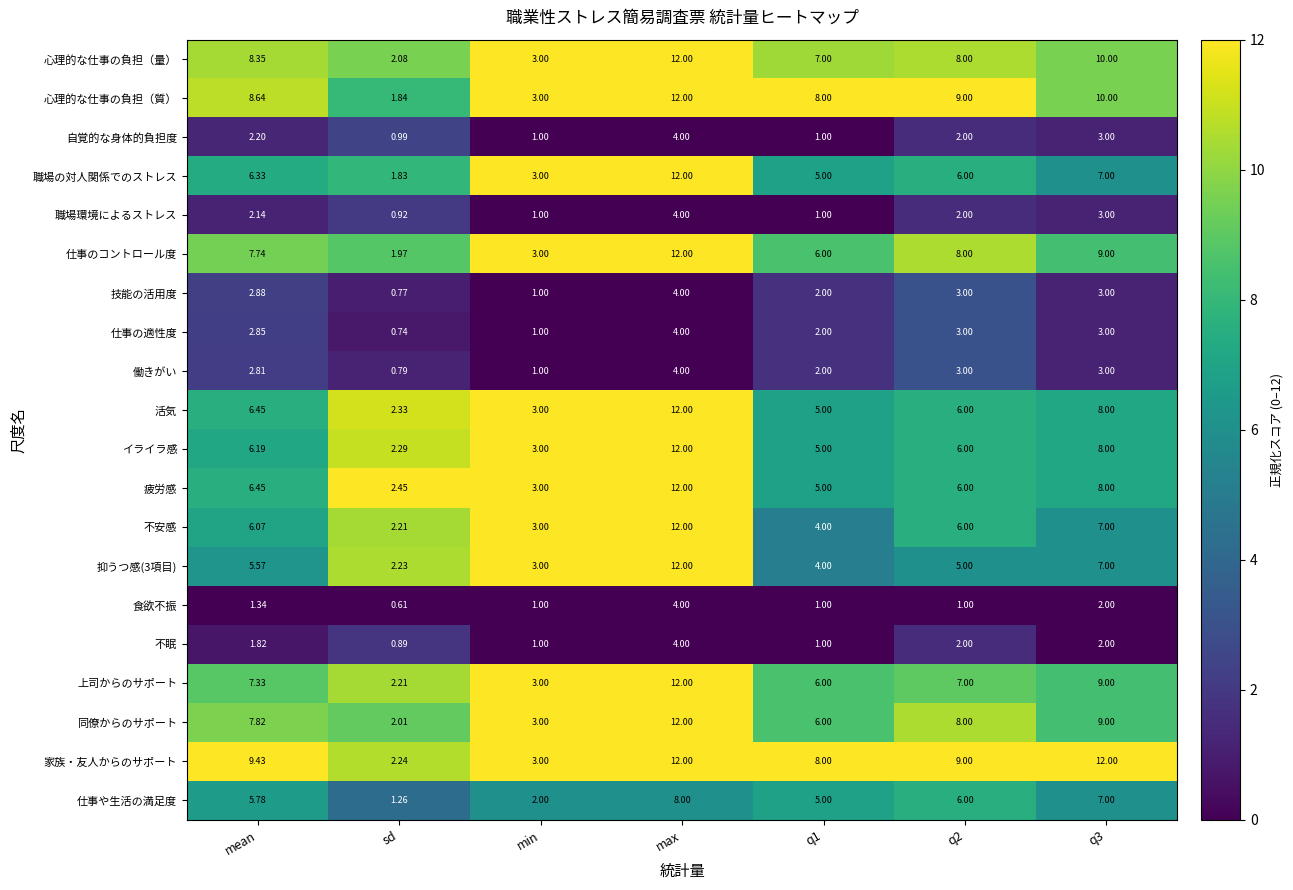

What is the maximum value shown in the chart?

12.0